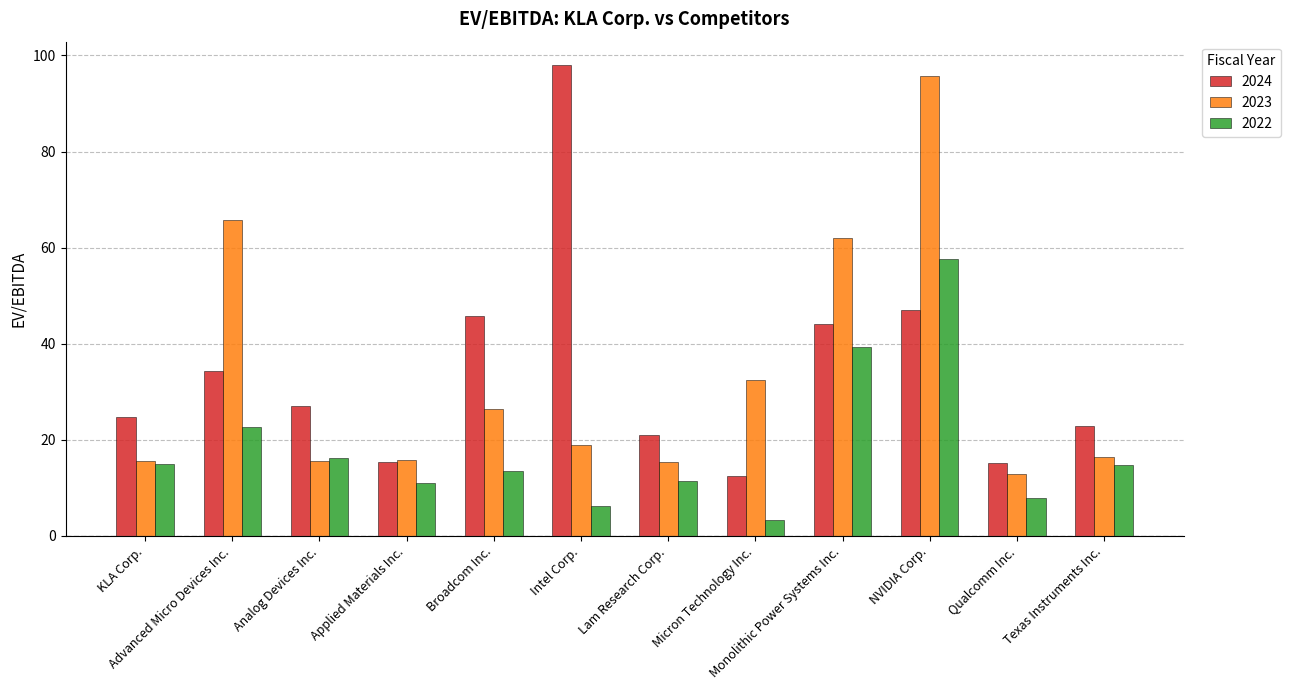

At which label does 2022 first exceed 14?

KLA Corp.